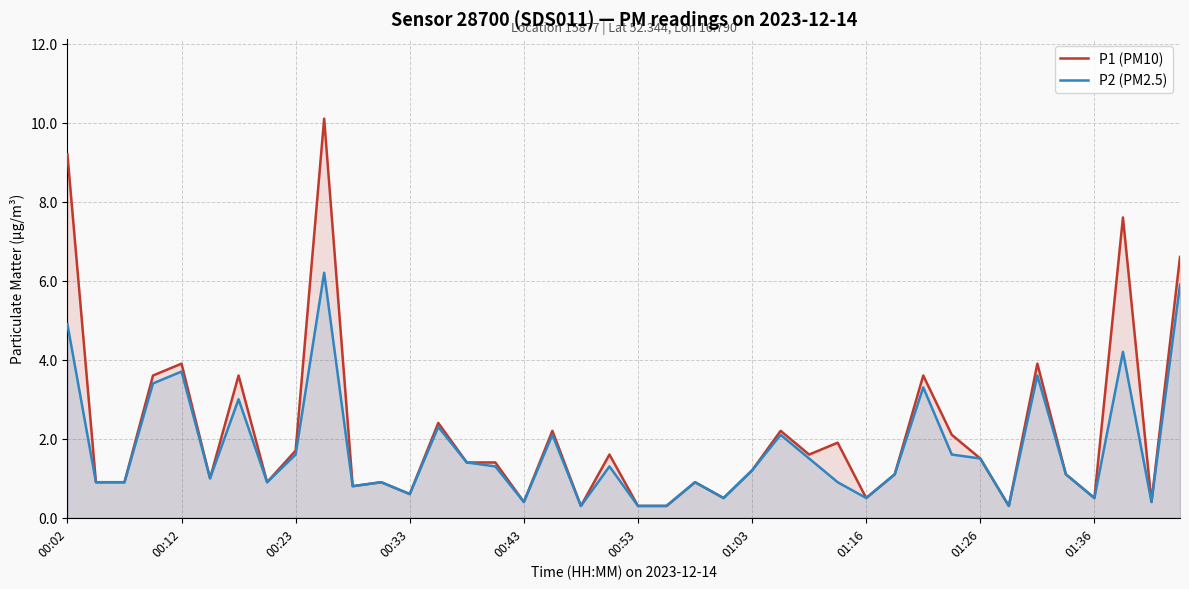

Rank the series by their maximum value, from highest to lowest.

P1 (PM10), P2 (PM2.5)